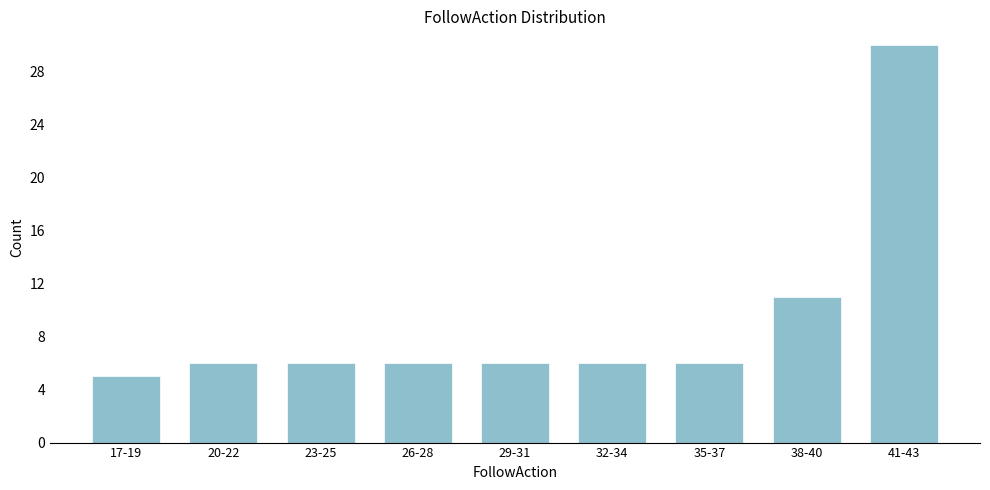

Reading right to left, extract all data points from this chart.

41-43=30	38-40=11	35-37=6	32-34=6	29-31=6	26-28=6	23-25=6	20-22=6	17-19=5